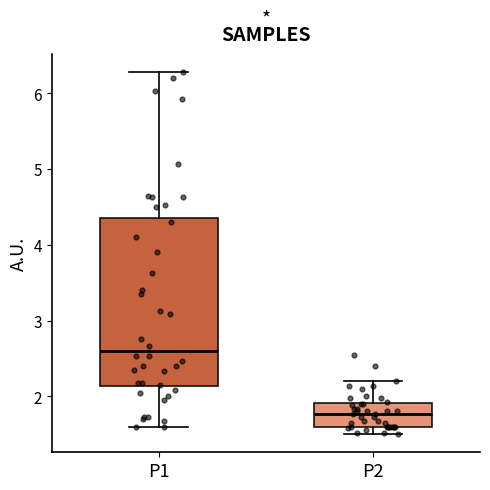

Reading left to right, transcribe this box plot: for each box, give where its median line is, the range the box spans, and where its two whiskers end, as read against the y-axis. The values are not printed on the chart, so give them approximately, as read against the axis.

P1: median 2.6, box 2.1 to 4.4, whiskers 1.6 to 6.3
P2: median 1.8, box 1.6 to 1.9, whiskers 1.5 to 2.2